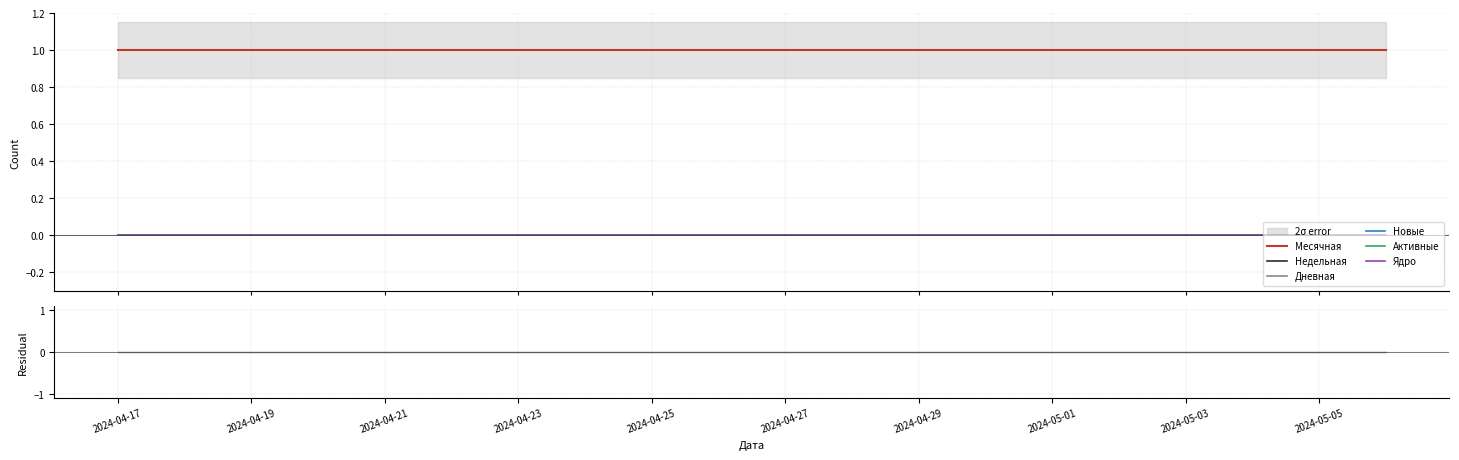

What is the greatest value displayed?

1